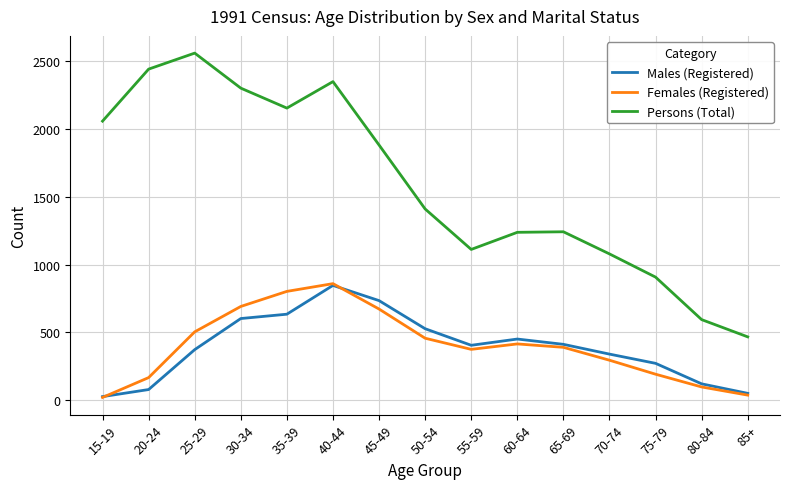

What is the difference between the Males (Registered) values at 65-69 and 15-19?

385